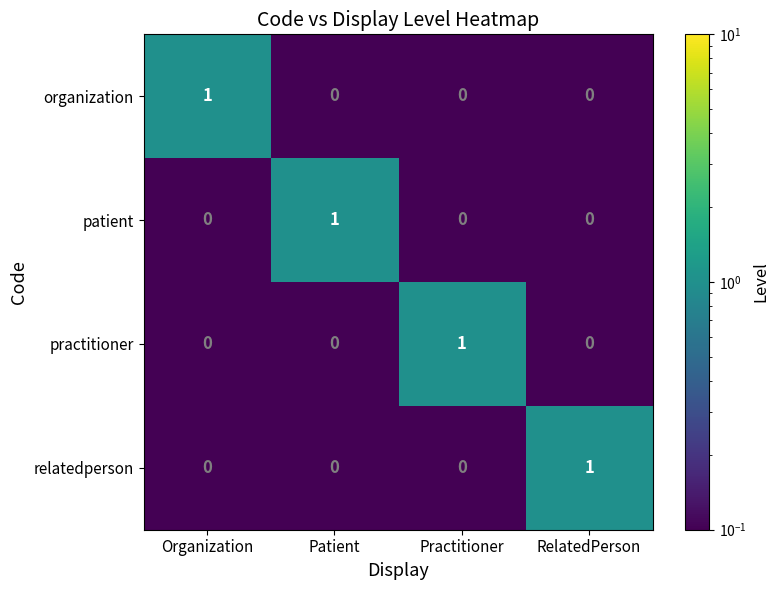

At how many categories does at least one series exceed 0?

4